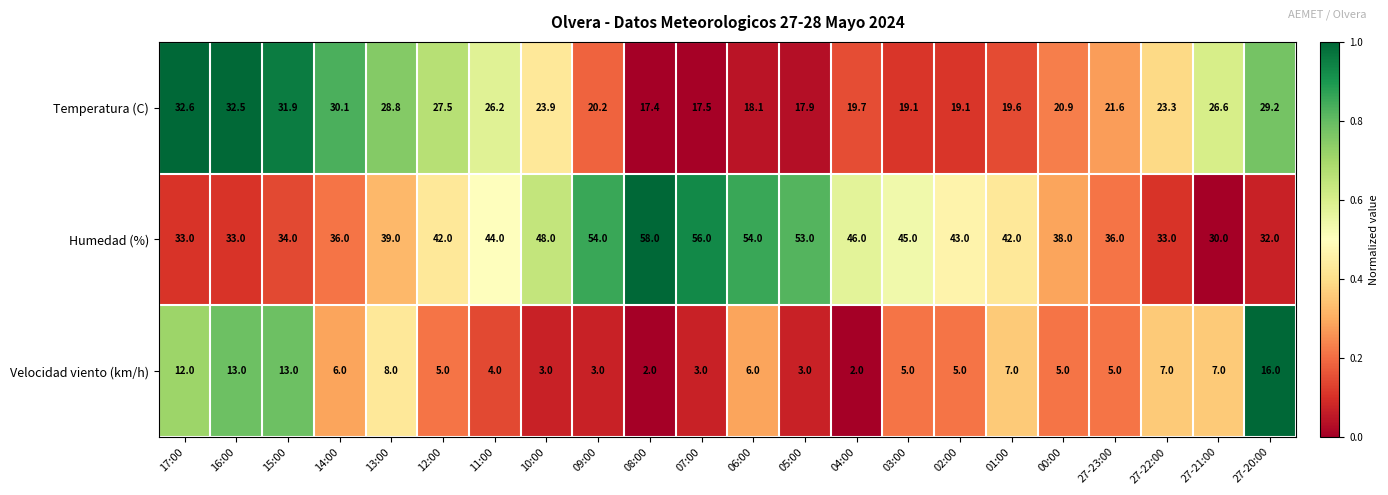

Is it true that Humedad (%) equals 57.7 at 15:00?

False